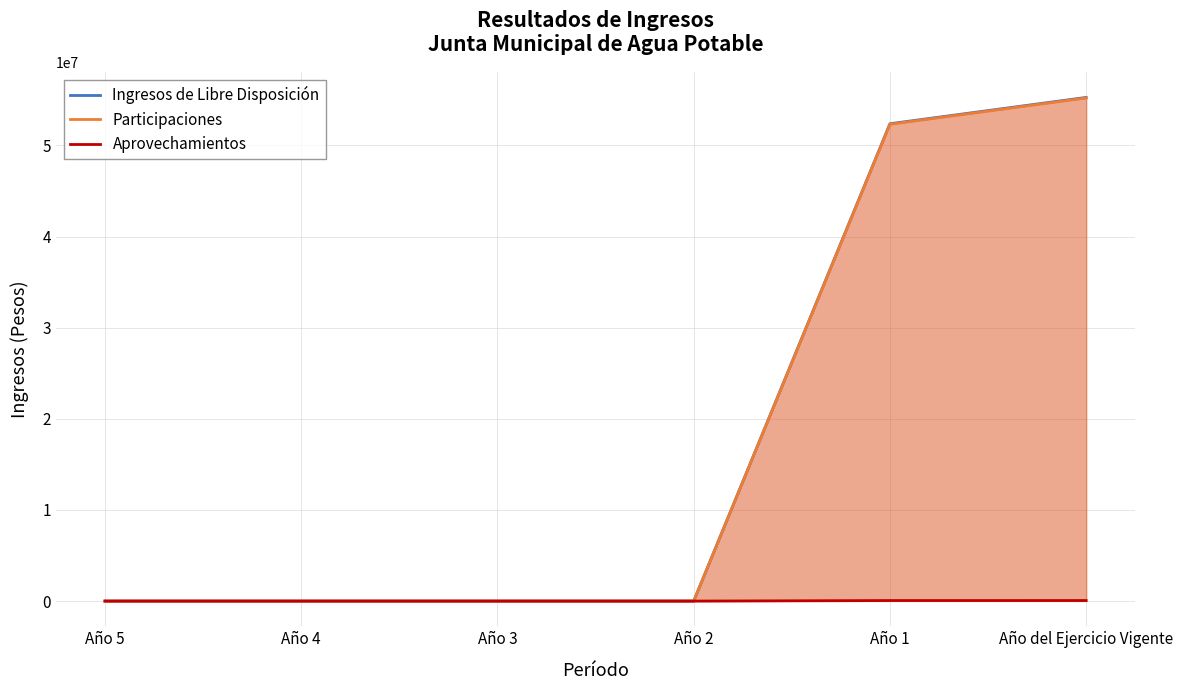

Reading left to right, list all the values displayed in this chart.

Ingresos de Libre Disposición: Año 5=0.0	Año 4=0.0	Año 3=0.0	Año 2=0.0	Año 1=52387197.0	Año del Ejercicio Vigente=55274796.5
Participaciones: Año 5=0.0	Año 4=0.0	Año 3=0.0	Año 2=0.0	Año 1=52328342.7	Año del Ejercicio Vigente=55214429.5
Aprovechamientos: Año 5=0.0	Año 4=0.0	Año 3=0.0	Año 2=0.0	Año 1=58854.2	Año del Ejercicio Vigente=60367.0